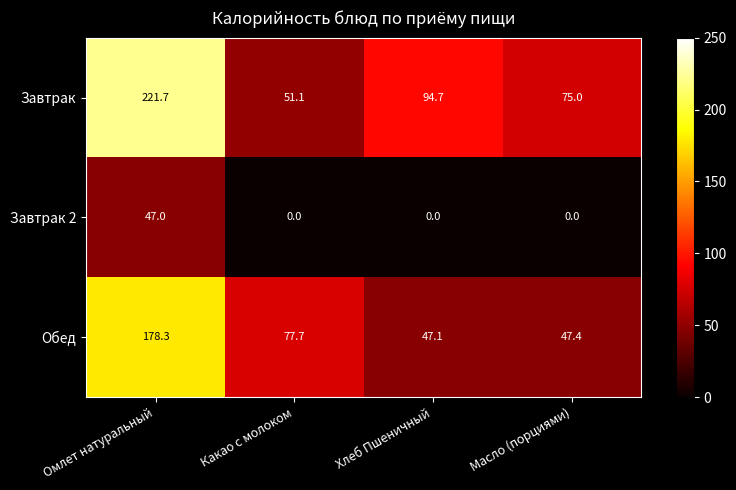

The value of Завтрак 2 at Омлет натуральный is 47.0. True or false?

True